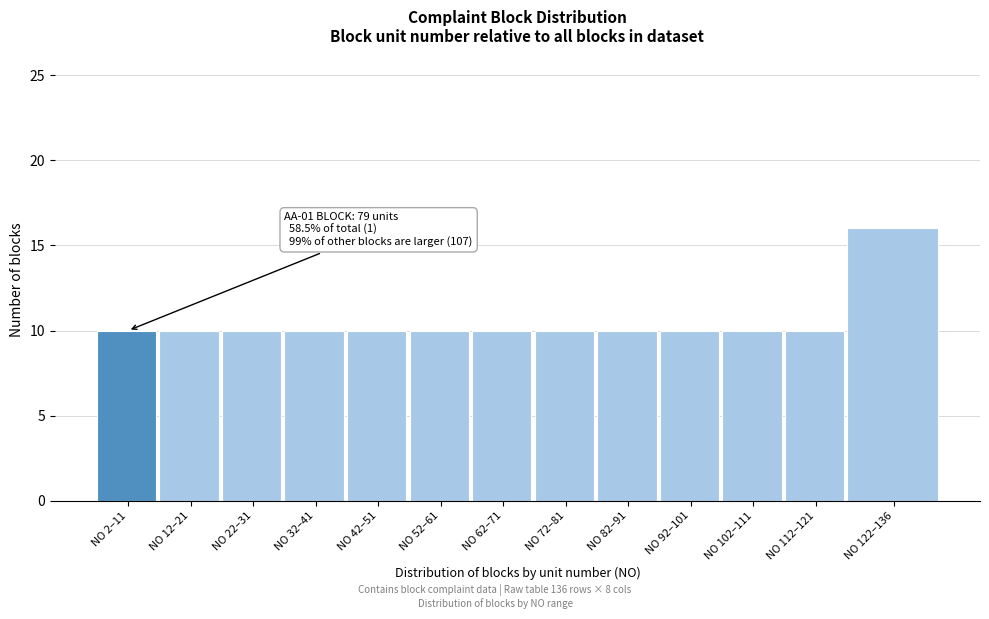

Reading right to left, what are all the values shown in this chart?

16	10	10	10	10	10	10	10	10	10	10	10	10